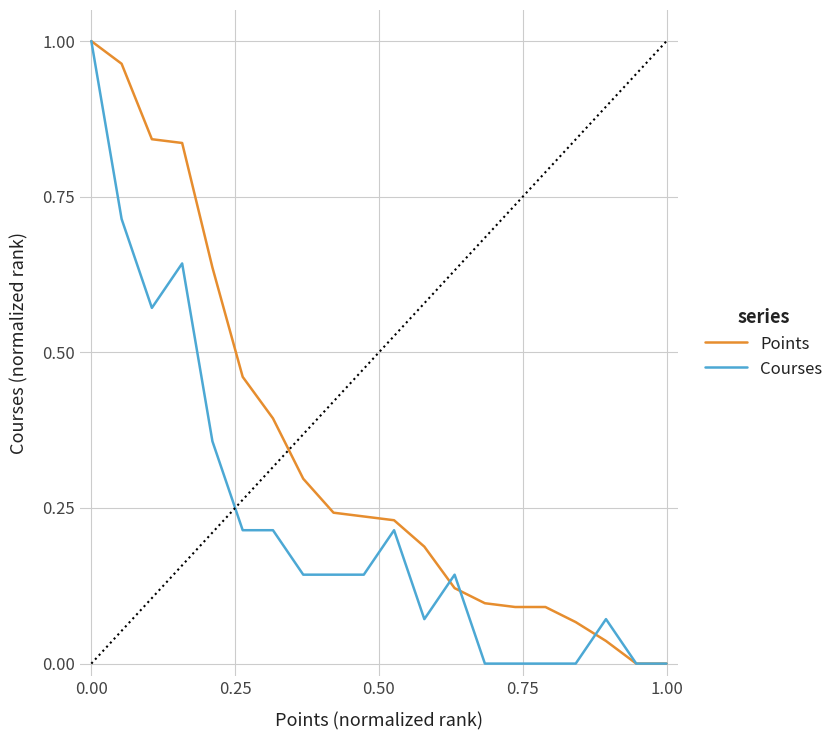

List the series in order of their overall mean, lowest first.

Courses, Points